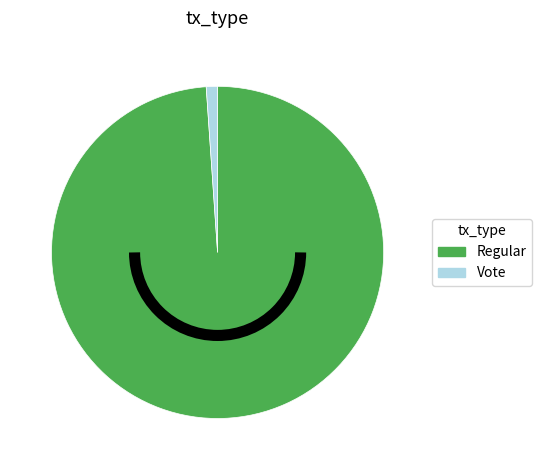

What is the smallest slice in the pie chart?

Vote